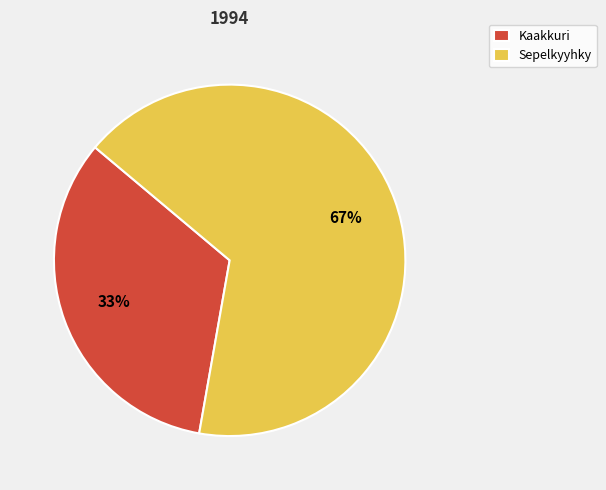

Rank the categories by value from lowest to highest.

Kaakkuri, Sepelkyyhky